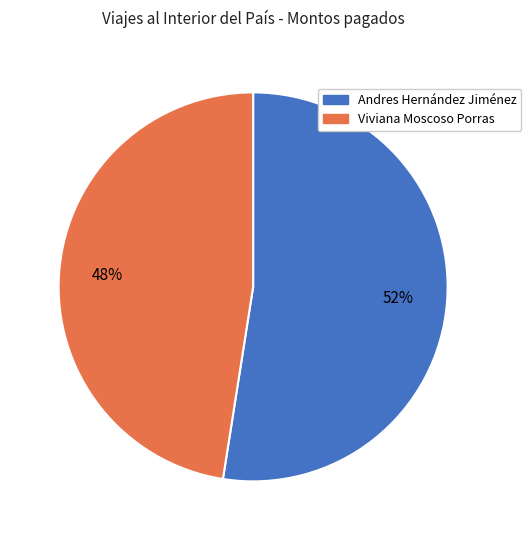

To the nearest percent, what is the combined percentage of Viviana Moscoso Porras and Andres Hernández Jiménez?

100%